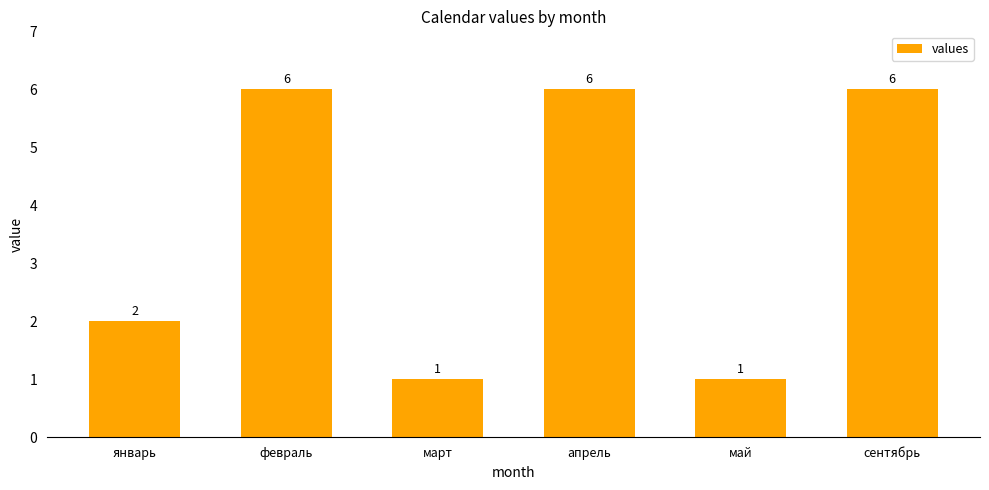

Approximately how many times larger is the value at сентябрь compared to март?

6.0